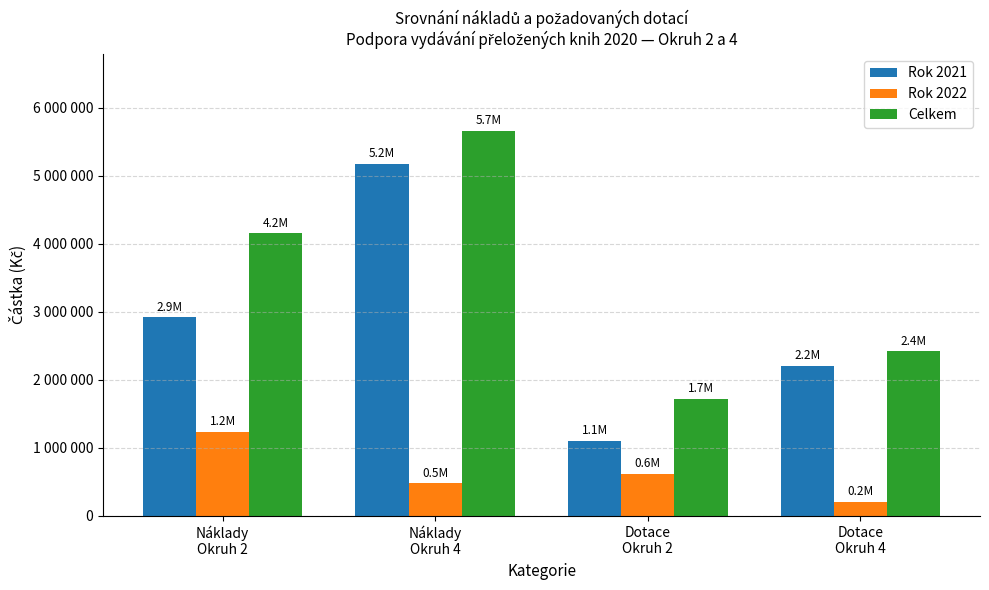

Does the chart contain any negative values?

No